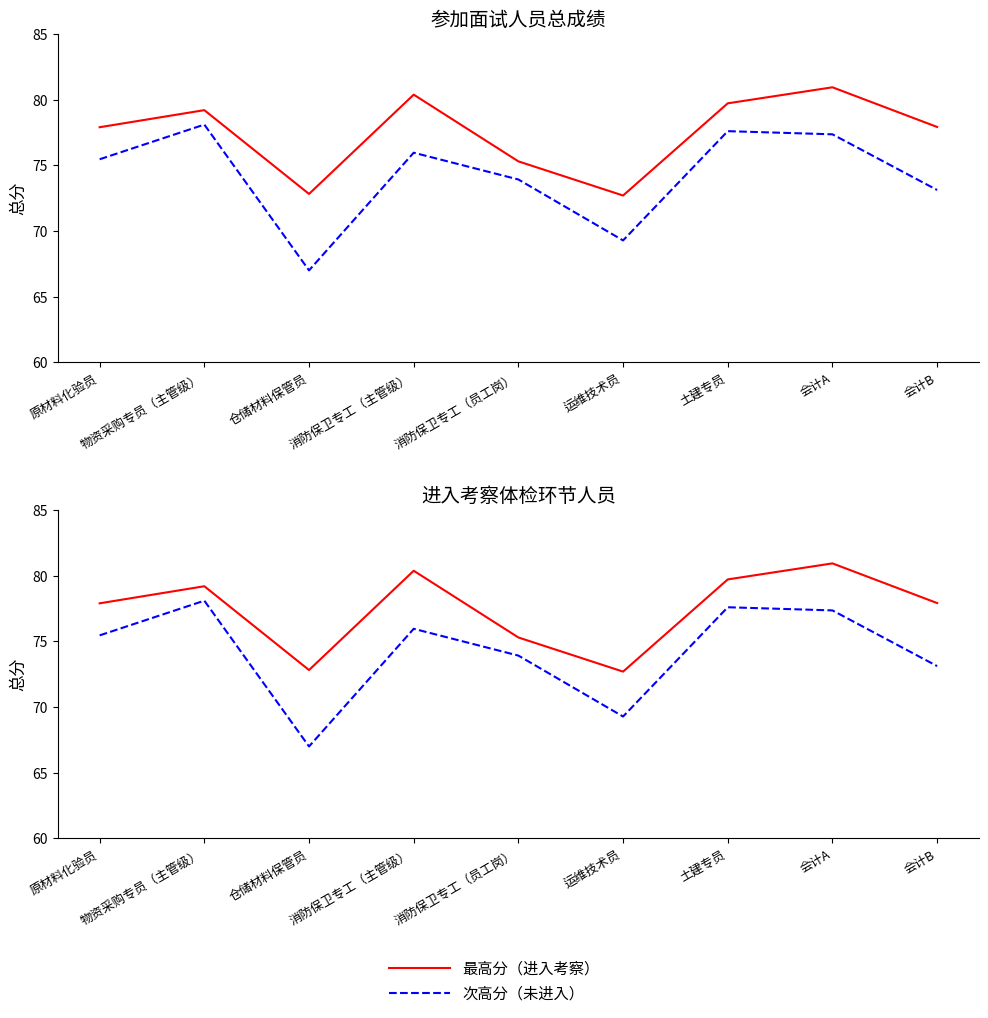

At which label does 次高分（未进入） first exceed 75?

原材料化验员